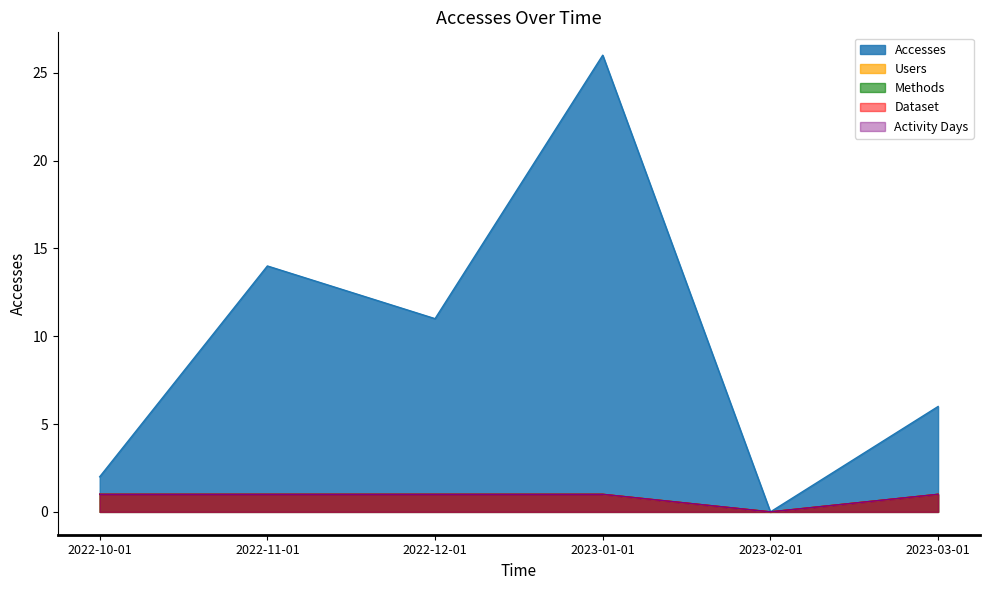

What is the difference between the second highest and minimum values in the Activity Days series?

1